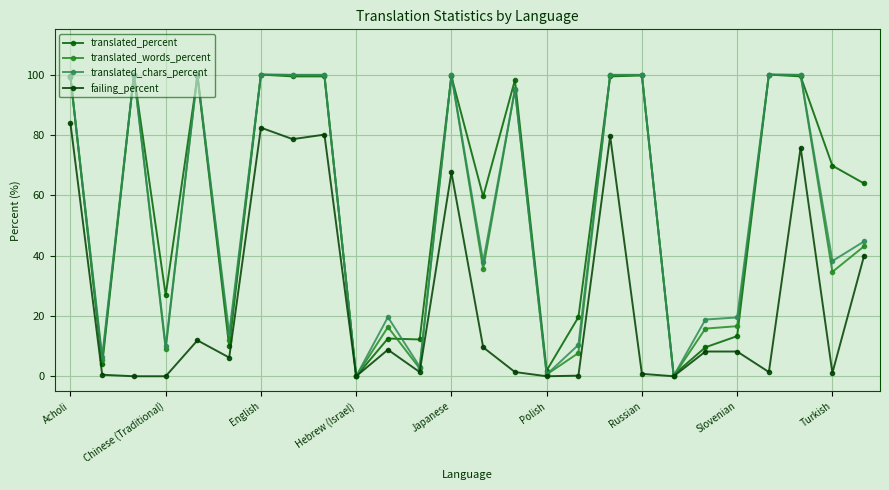

Reading right to left, transcribe all the data shown in this chart.

translated_percent: 63.9	69.8	99.4	100.0	13.3	9.6	0.5	99.7	99.4	19.6	1.9	98.2	59.6	99.4	12.2	12.5	0.0	99.4	99.4	100.0	9.9	99.4	26.9	100.0	3.9	99.4
translated_words_percent: 43.1	34.6	99.9	100.0	16.6	15.8	0.1	99.9	99.9	7.7	0.6	95.1	35.5	99.9	2.6	16.3	0.0	99.9	99.9	100.0	12.1	99.9	9.0	100.0	5.4	99.1
translated_chars_percent: 44.7	38.2	99.9	100.0	19.5	18.8	0.1	99.9	99.9	10.4	0.6	94.9	38.0	99.9	3.2	19.6	0.0	99.9	99.9	100.0	14.2	99.9	10.0	100.0	6.5	99.1
failing_percent: 40.0	1.1	75.8	1.4	8.2	8.2	0.0	0.8	79.6	0.2	0.0	1.4	9.6	67.6	1.4	8.8	0.0	80.1	78.6	82.4	6.2	11.9	0.0	0.0	0.5	83.8